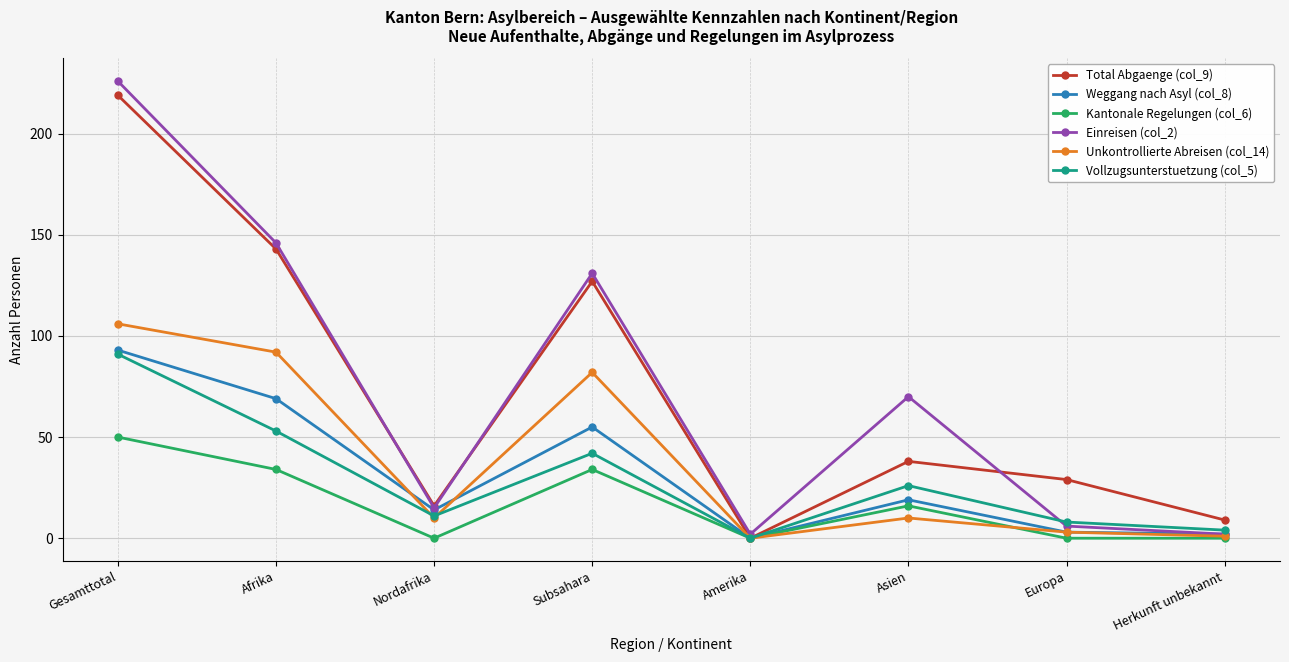

Which category has the highest value in the Vollzugsunterstuetzung (col_5) series?

Gesamttotal